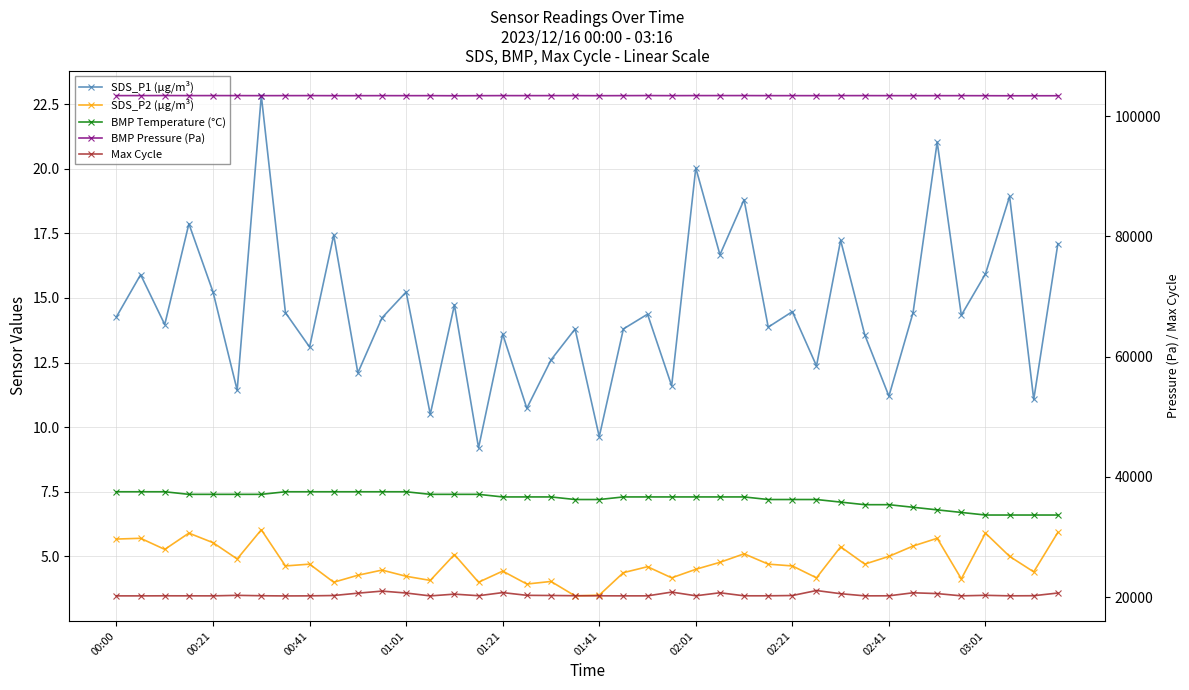

True or false: SDS_P1 (µg/m³) has a value of 10.8 at 03:01.

False